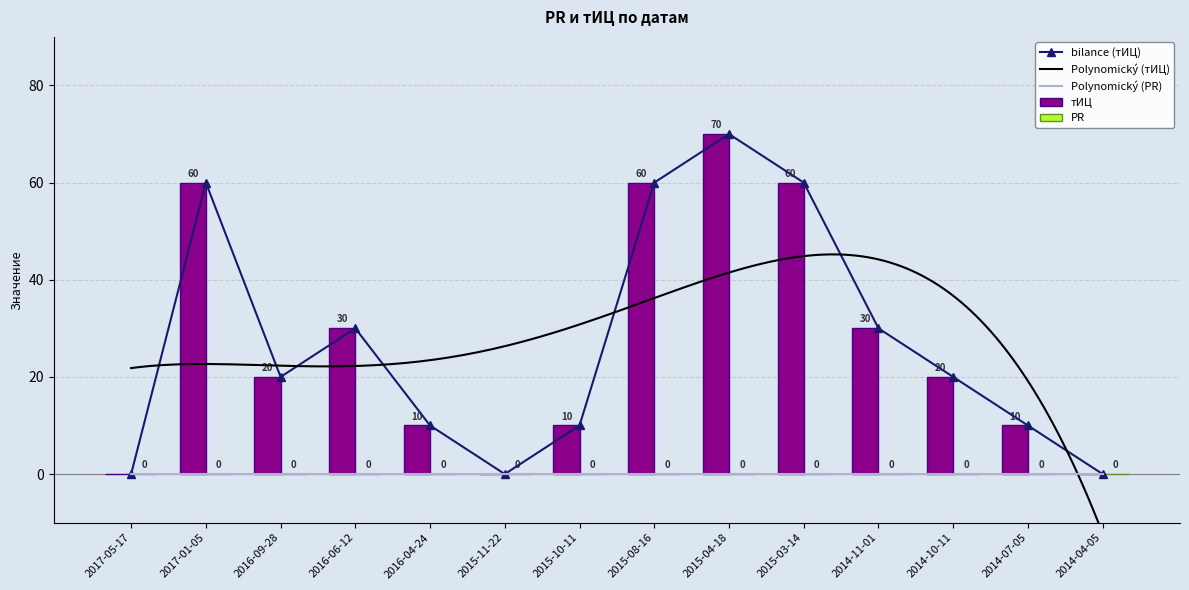

Reading left to right, what are all the values shown in this chart?

2017-05-17=0	2017-01-05=60	2016-09-28=20	2016-06-12=30	2016-04-24=10	2015-11-22=0	2015-10-11=10	2015-08-16=60	2015-04-18=70	2015-03-14=60	2014-11-01=30	2014-10-11=20	2014-07-05=10	2014-04-05=0